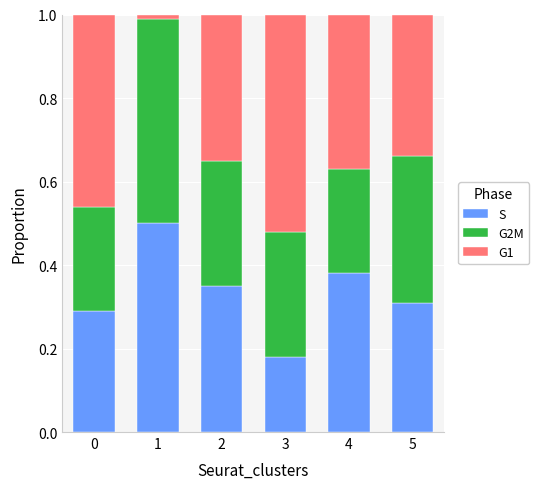

The S series shows 0.5 at 0. True or false?

False